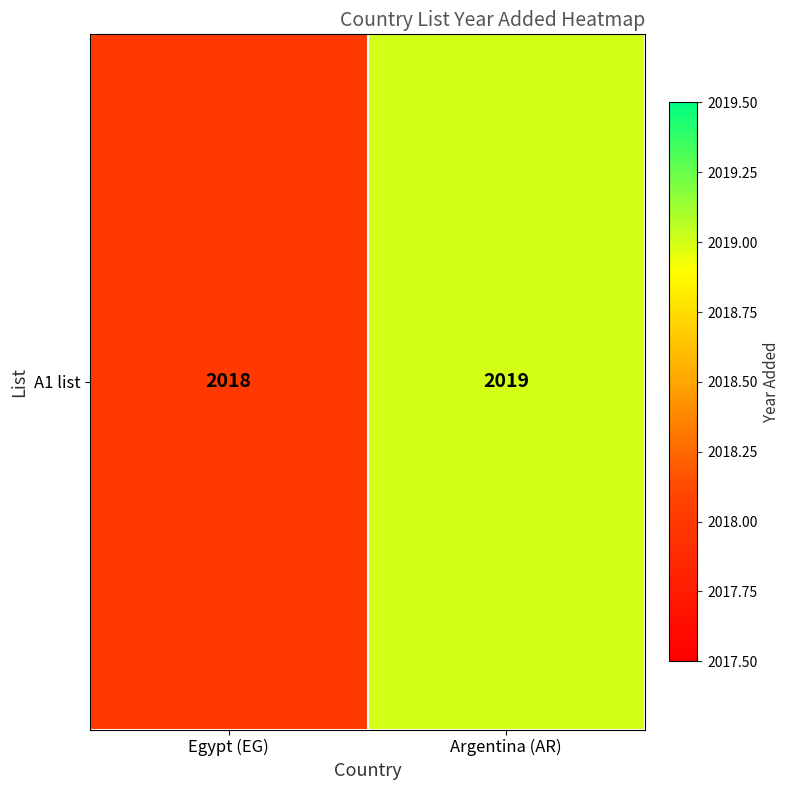

Reading left to right, transcribe all the data shown in this chart.

2018	2019